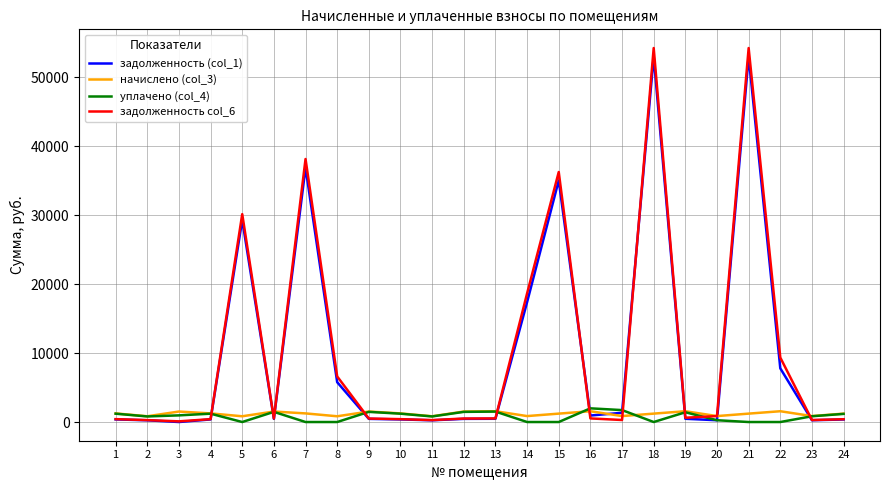

Which series has the widest spread of values?

задолженность col_6